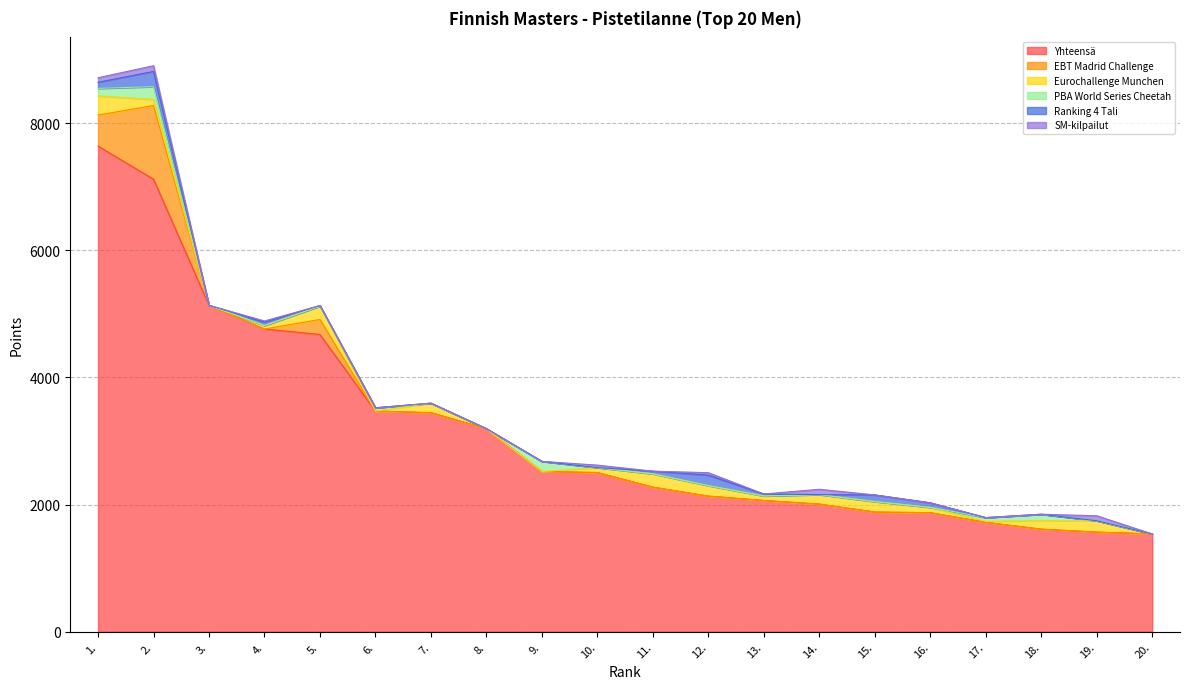

What is the difference between the second highest and minimum values in the SM-kilpailut series?

84